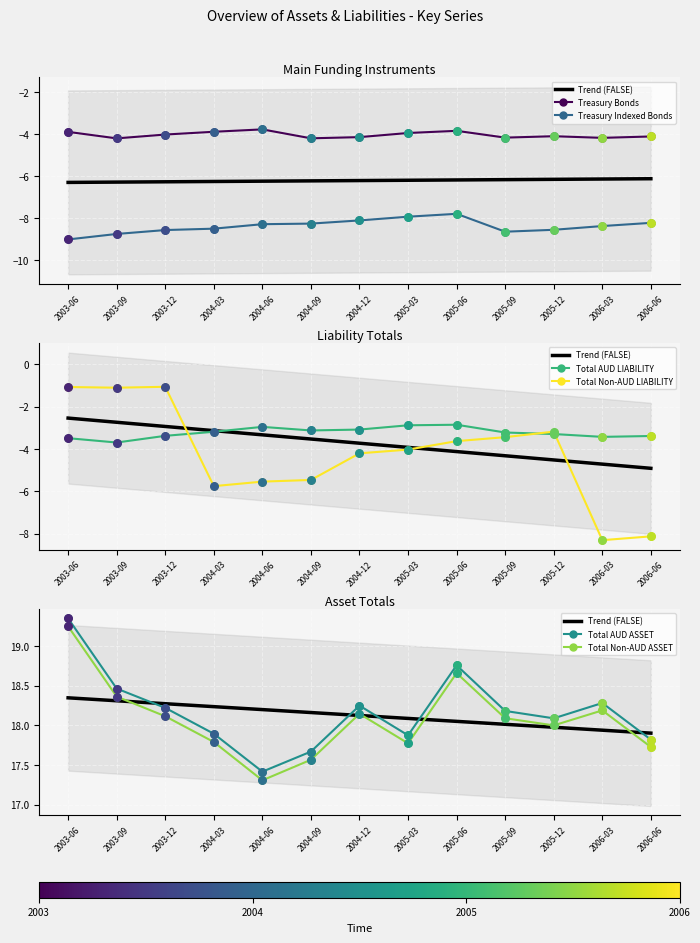

Which series has the largest total across all categories?

Total AUD ASSET